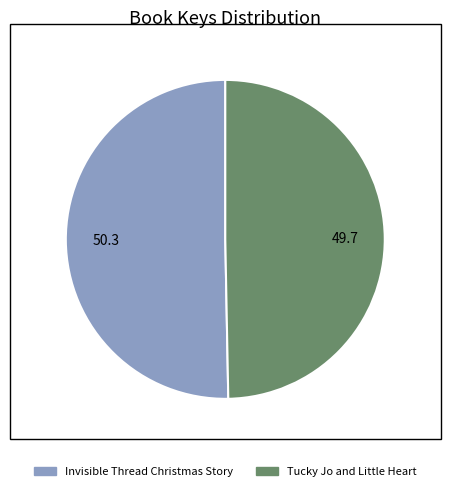

Is it true that Invisible Thread Christmas Story is 50% of the pie?

True